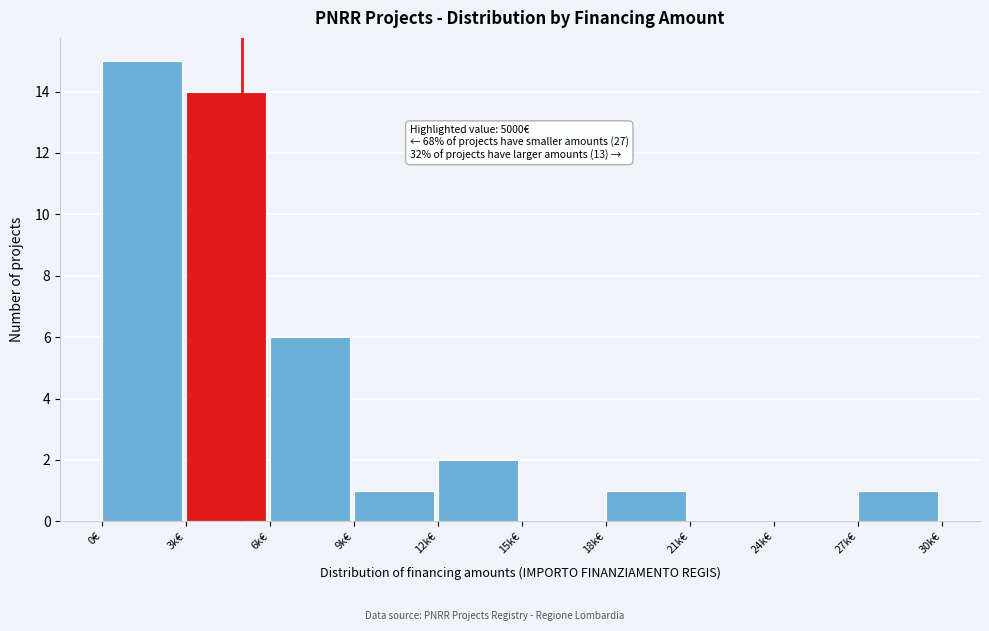

Reading right to left, transcribe all the data shown in this chart.

27k€=1	24k€=0	21k€=0	18k€=1	15k€=0	12k€=2	9k€=1	6k€=6	3k€=14	0€=15